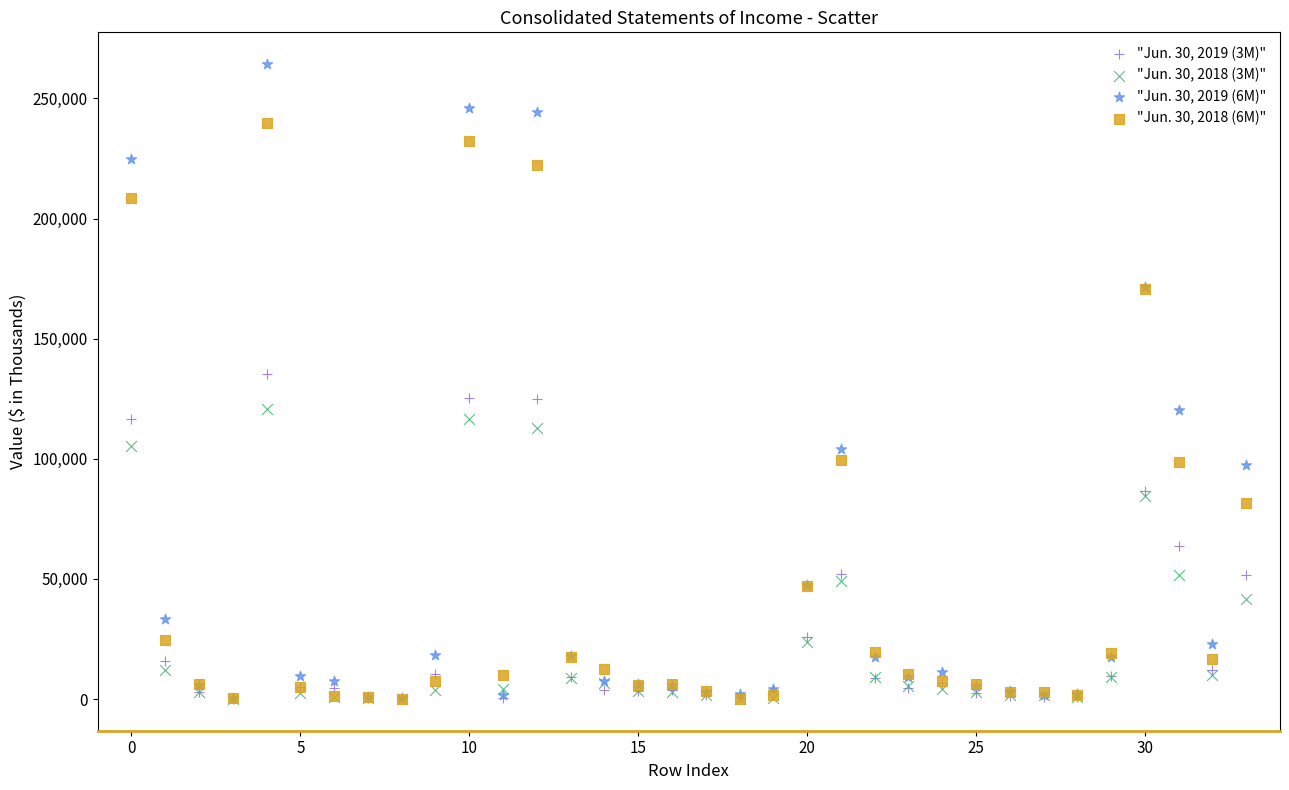

What are all the series names shown in the legend?

"Jun. 30, 2019 (3M)", "Jun. 30, 2018 (3M)", "Jun. 30, 2019 (6M)", "Jun. 30, 2018 (6M)"